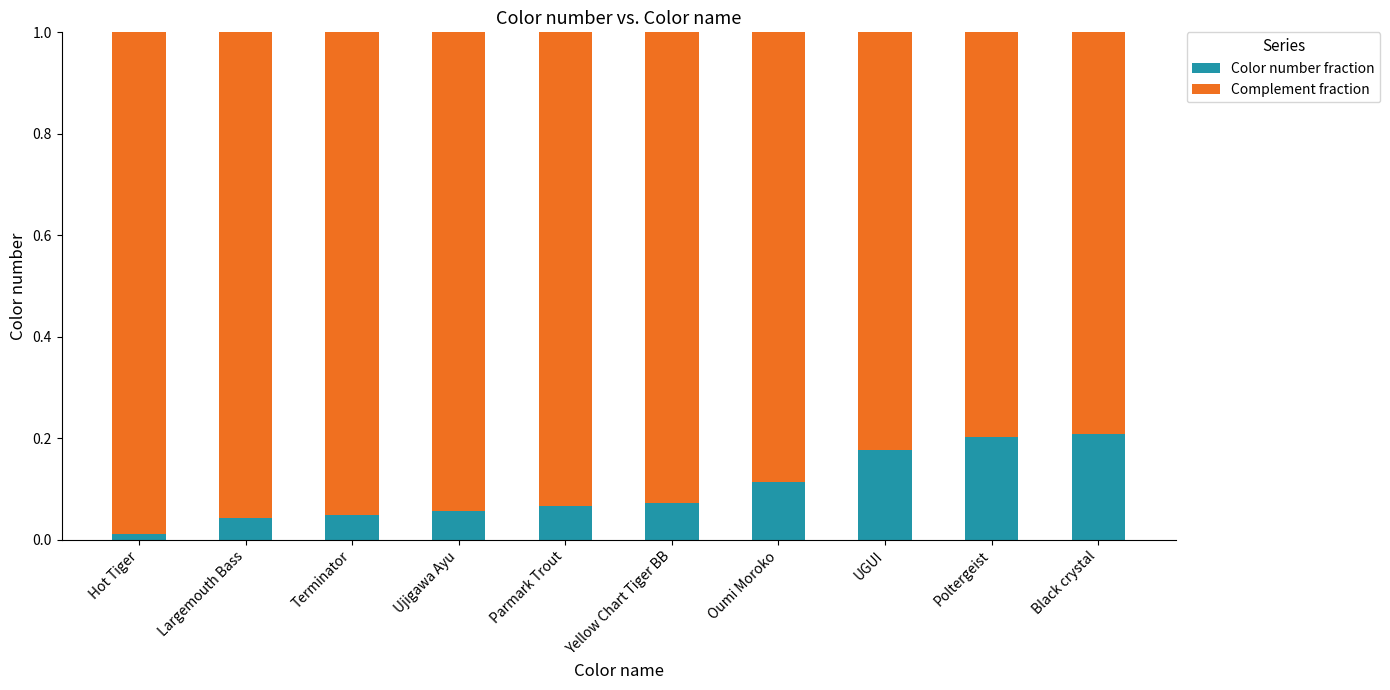

At which label does Color number fraction reach its minimum?

Hot Tiger